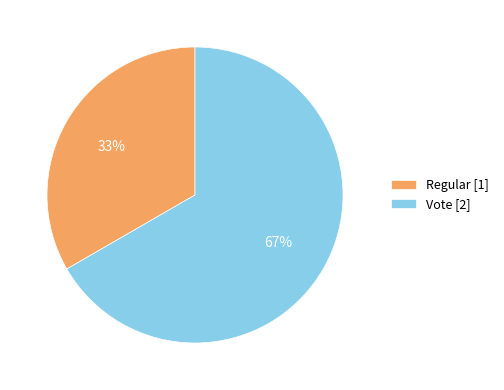

To the nearest percent, what is the combined percentage of Regular and Vote?

100%